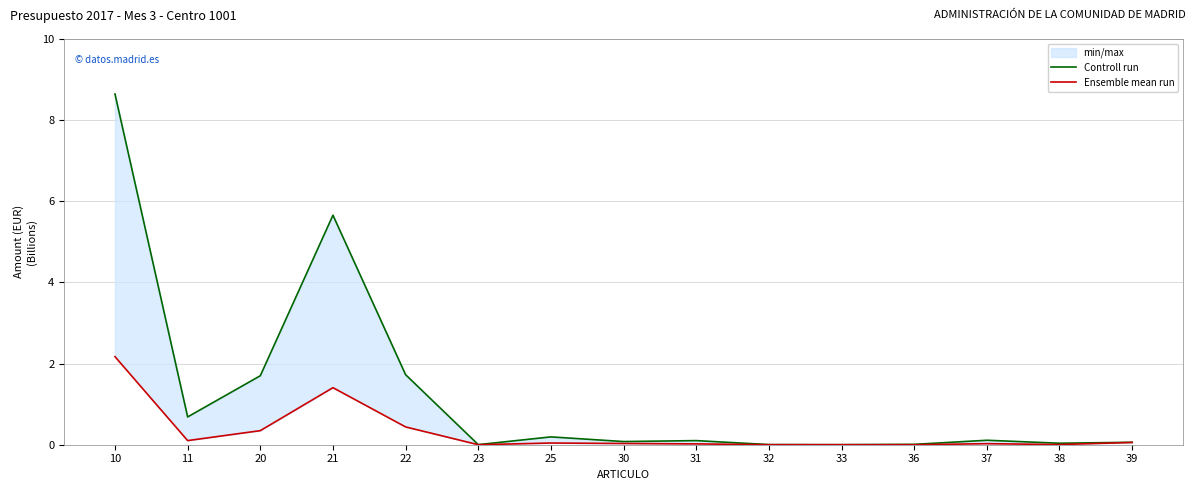

What is the sum of all Controll run values?

19.0